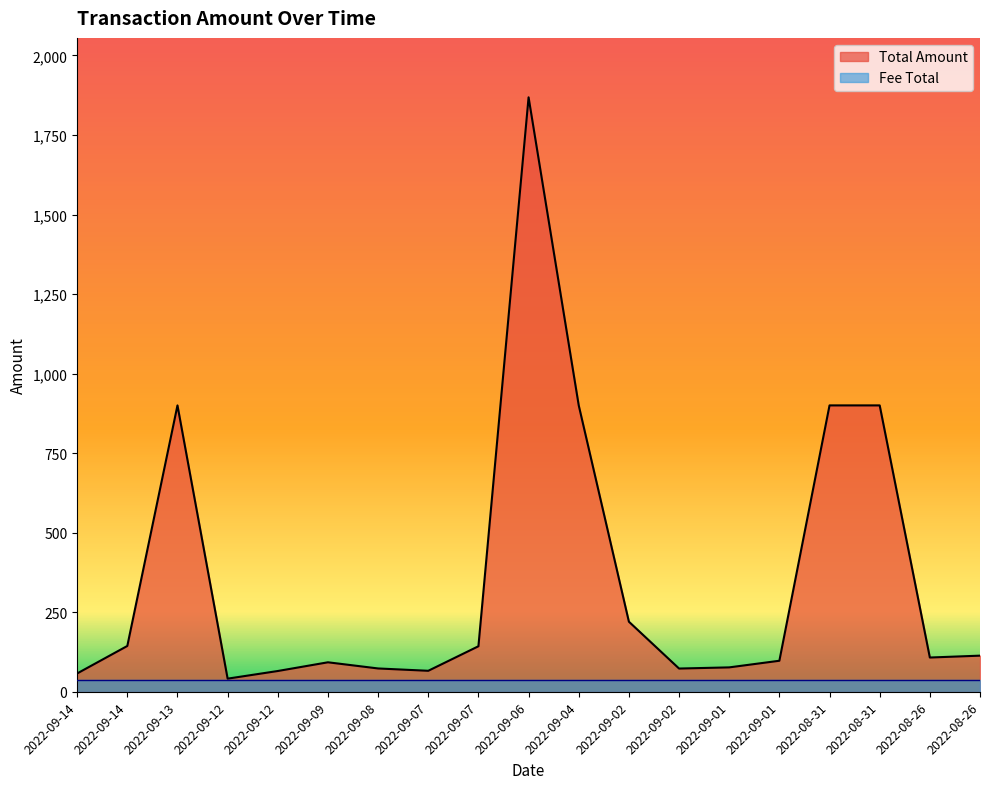

What is the difference between the values at 2022-09-08 and 2022-09-07?

69.8